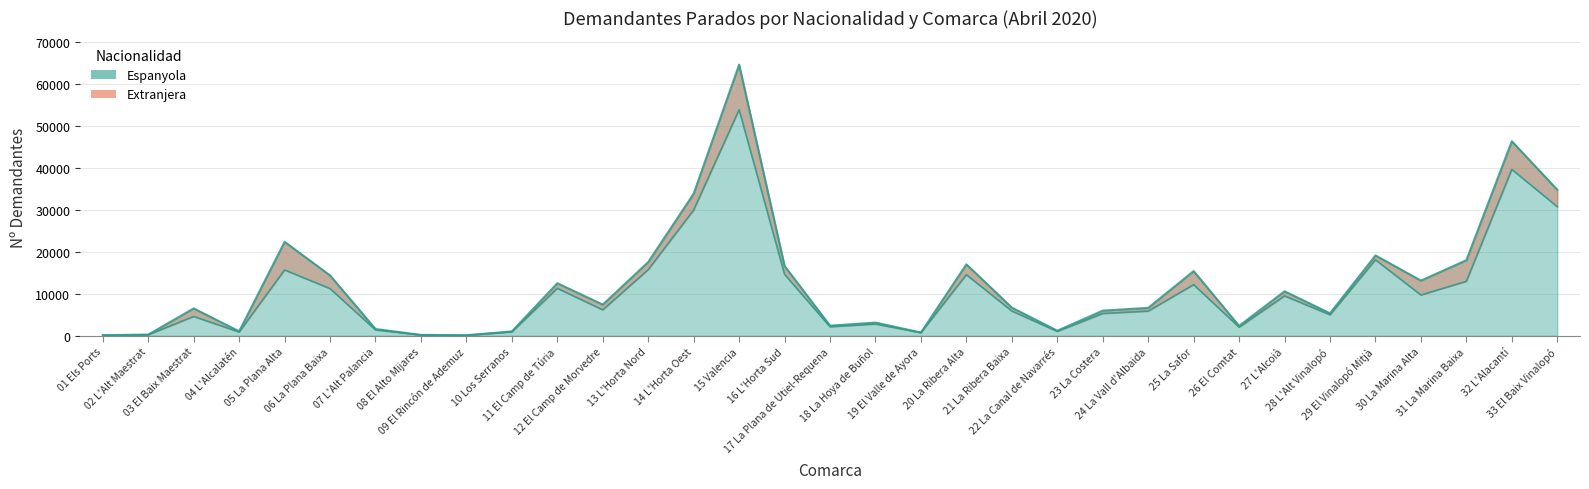

How many values are below 5895?

16